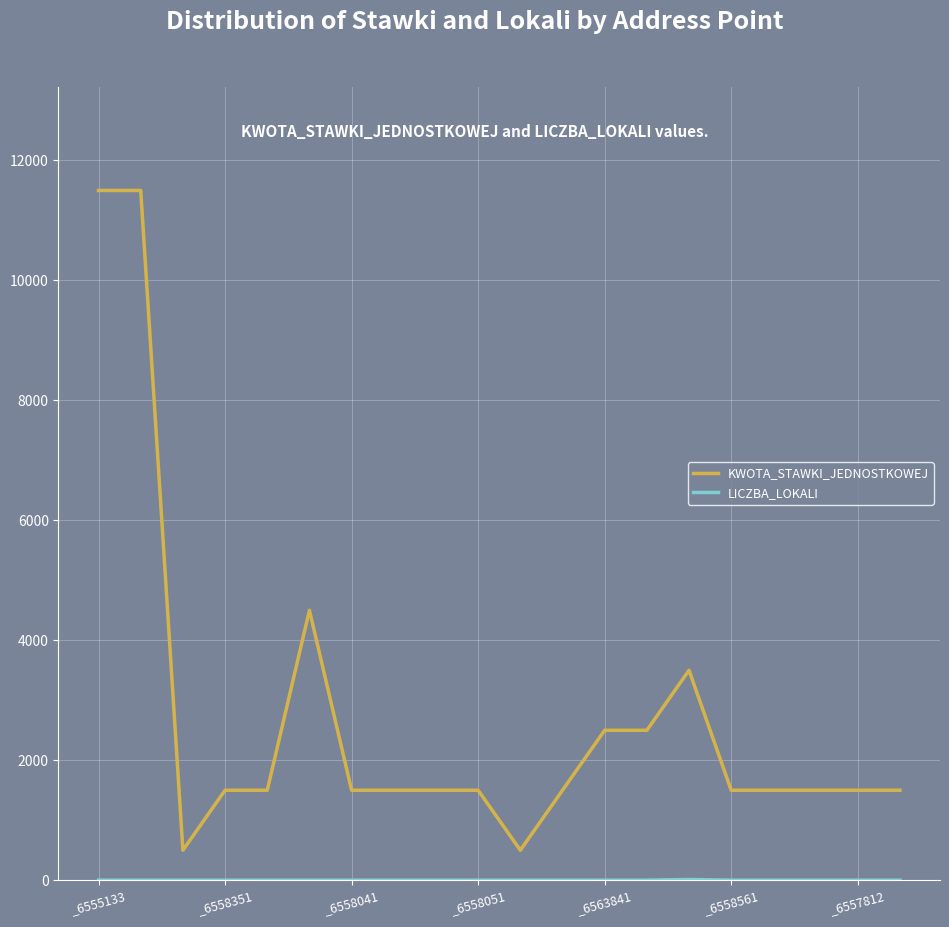

Which series has the largest range (max minus min)?

KWOTA_STAWKI_JEDNOSTKOWEJ